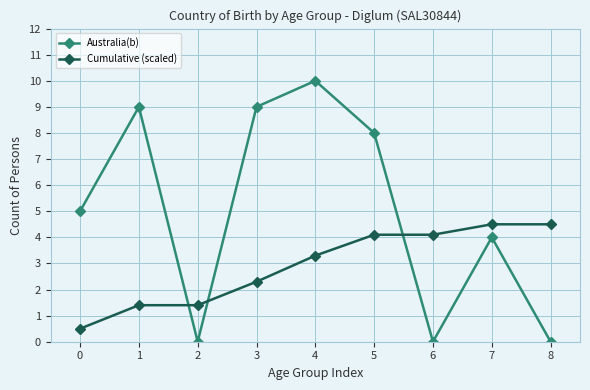

Is the value of Australia(b) at 2 greater than the value of Cumulative (scaled) at 7?

No